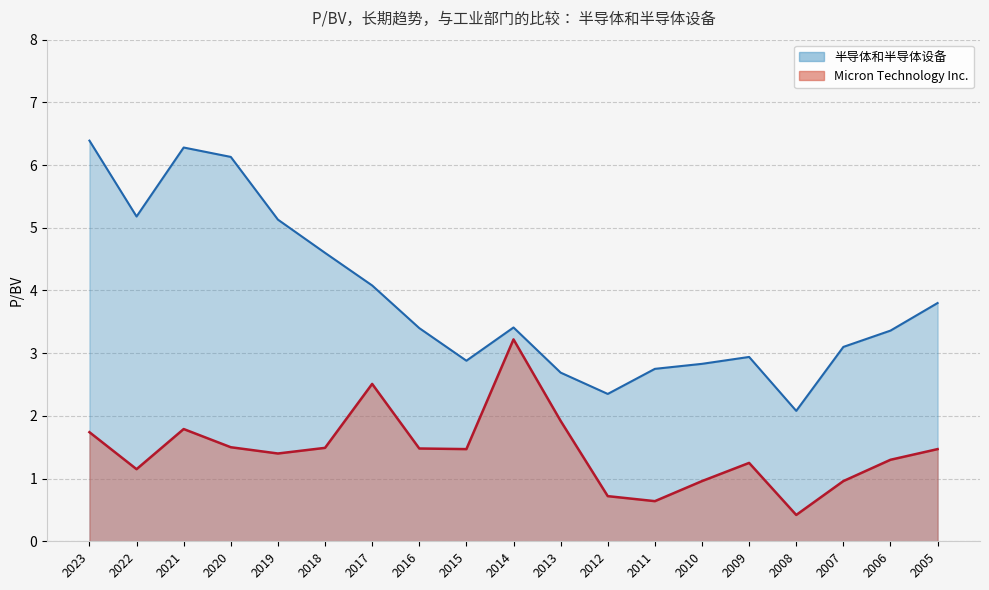

Rank the series at 2010 from lowest to highest value.

Micron Technology Inc., 半导体和半导体设备